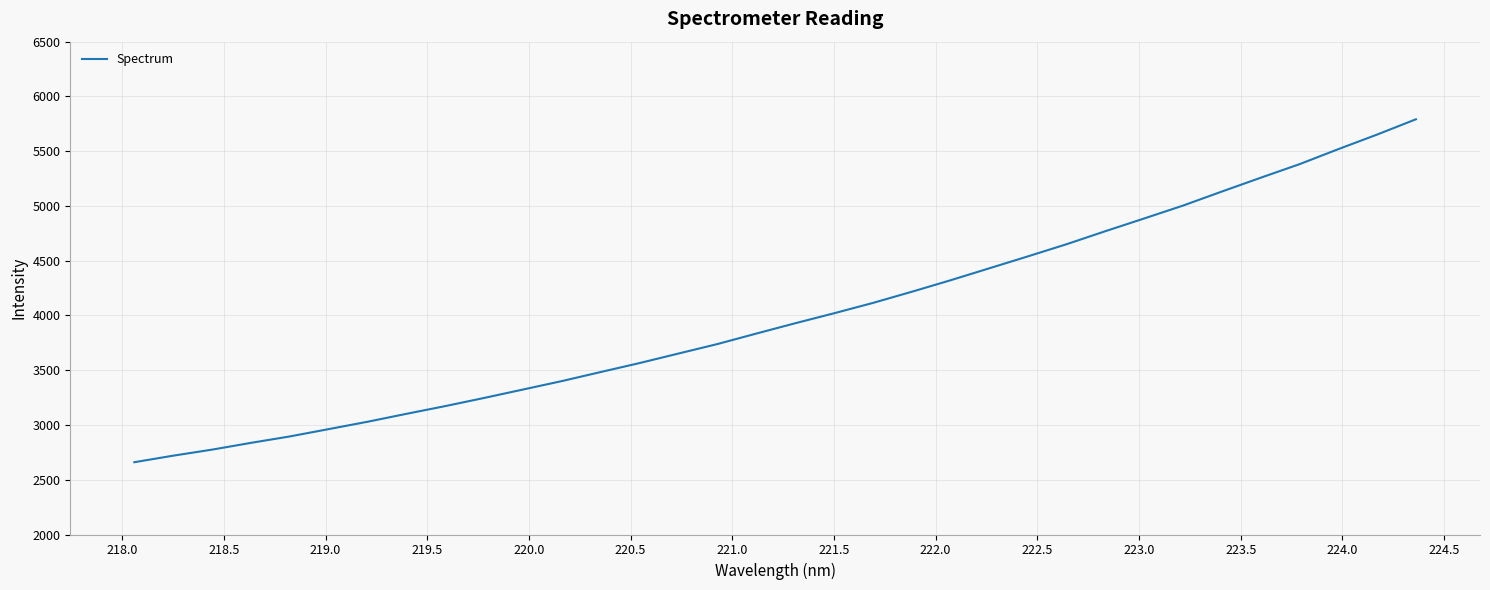

What is the greatest value displayed?

5791.4